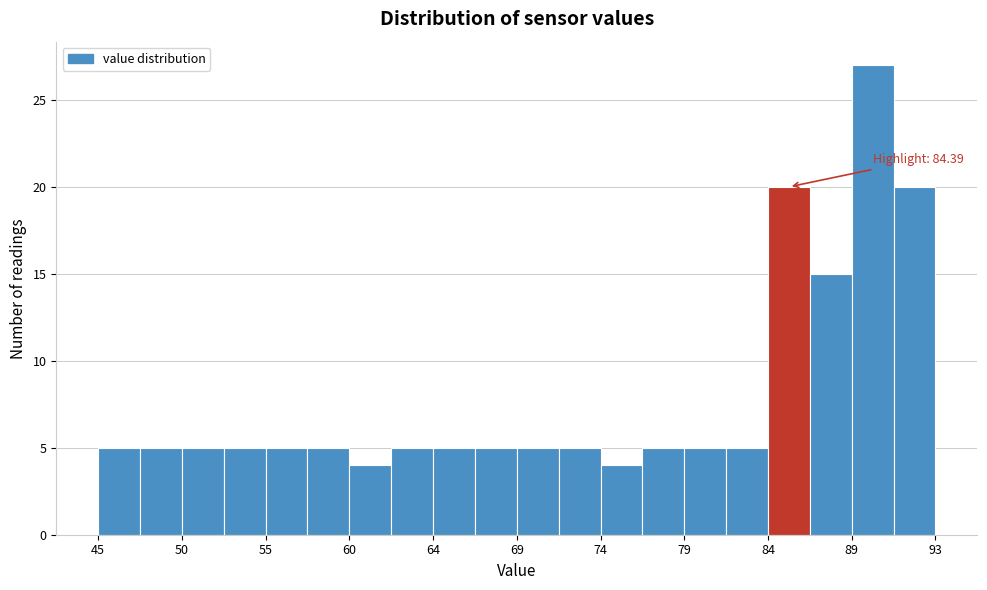

Over which range of the x-axis is the bar tallest?

88.5 to 91.0